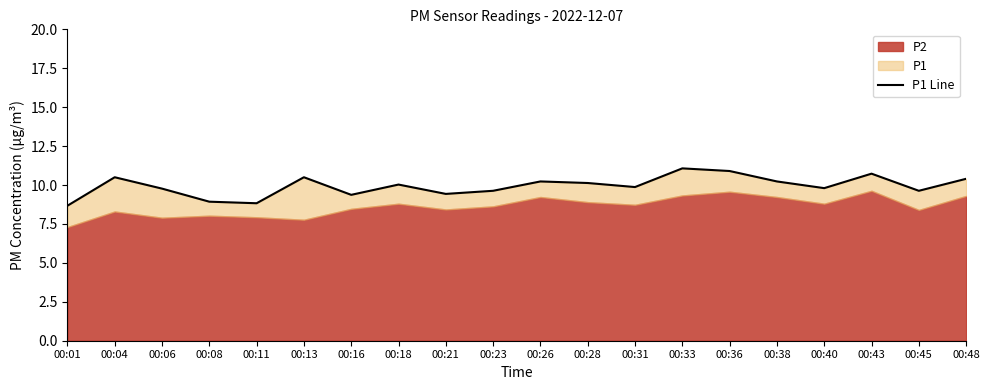

At which label does the data first exceed 10?

00:04